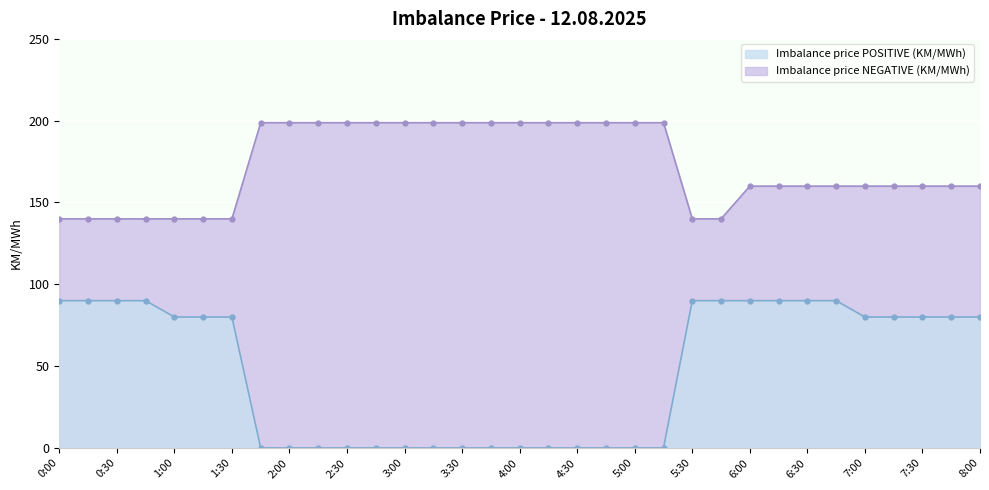

Which category has the lowest value across all series?

1:45